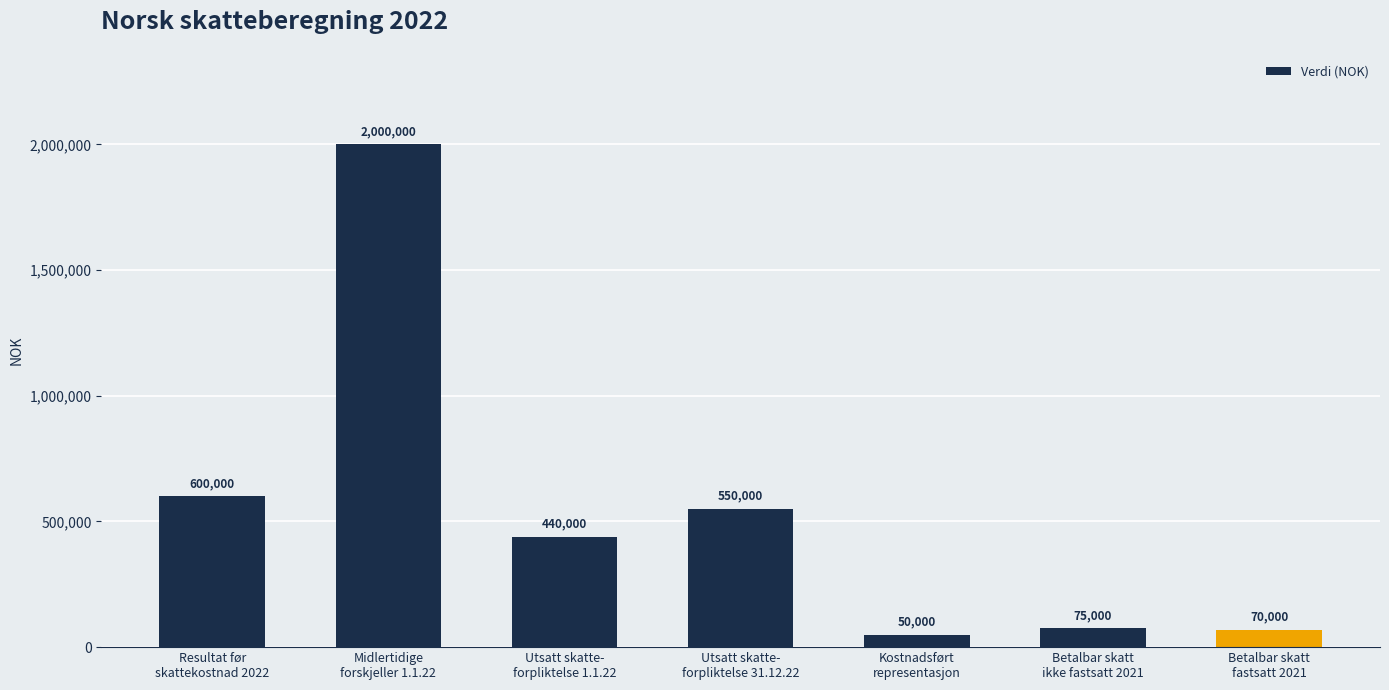

Reading left to right, extract all data points from this chart.

Resultat før
skattekostnad 2022=600000	Midlertidige
forskjeller 1.1.22=2000000	Utsatt skatte-
forpliktelse 1.1.22=440000	Utsatt skatte-
forpliktelse 31.12.22=550000	Kostnadsført
representasjon=50000	Betalbar skatt
ikke fastsatt 2021=75000	Betalbar skatt
fastsatt 2021=70000